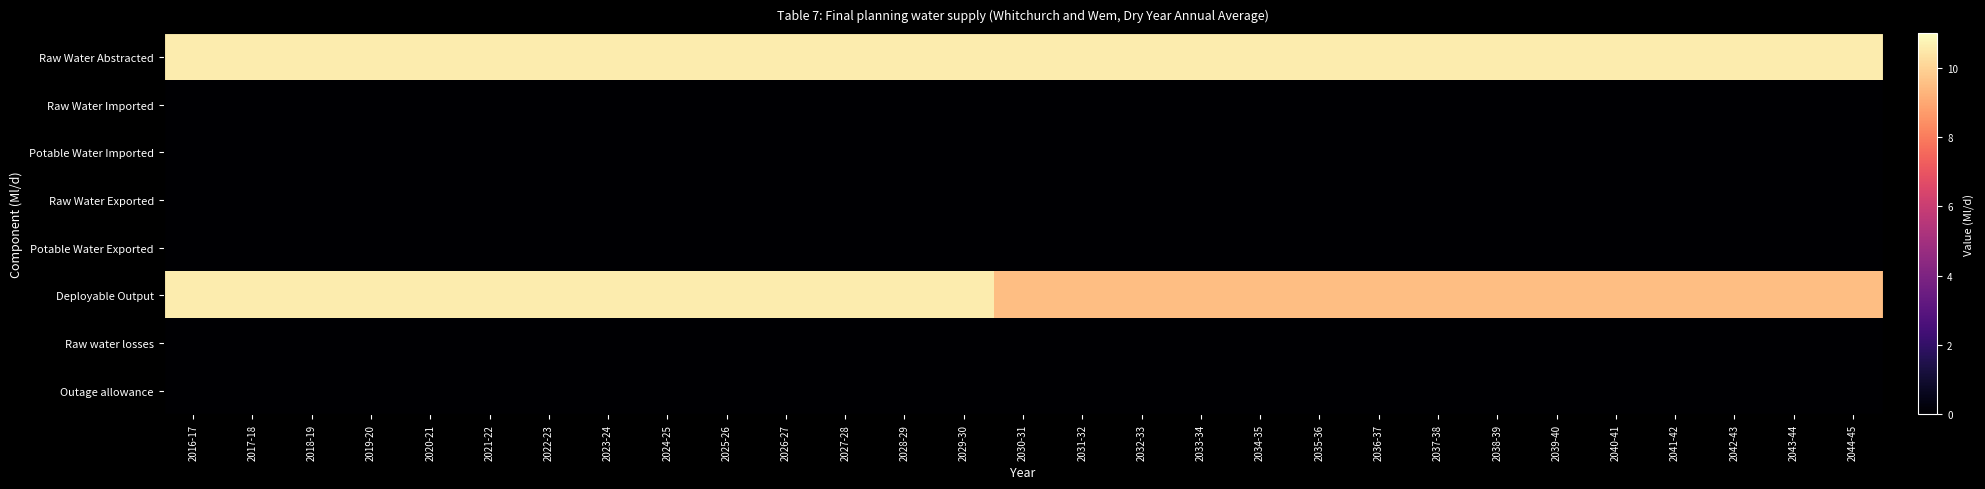

Which series has the largest range (max minus min)?

Deployable Output